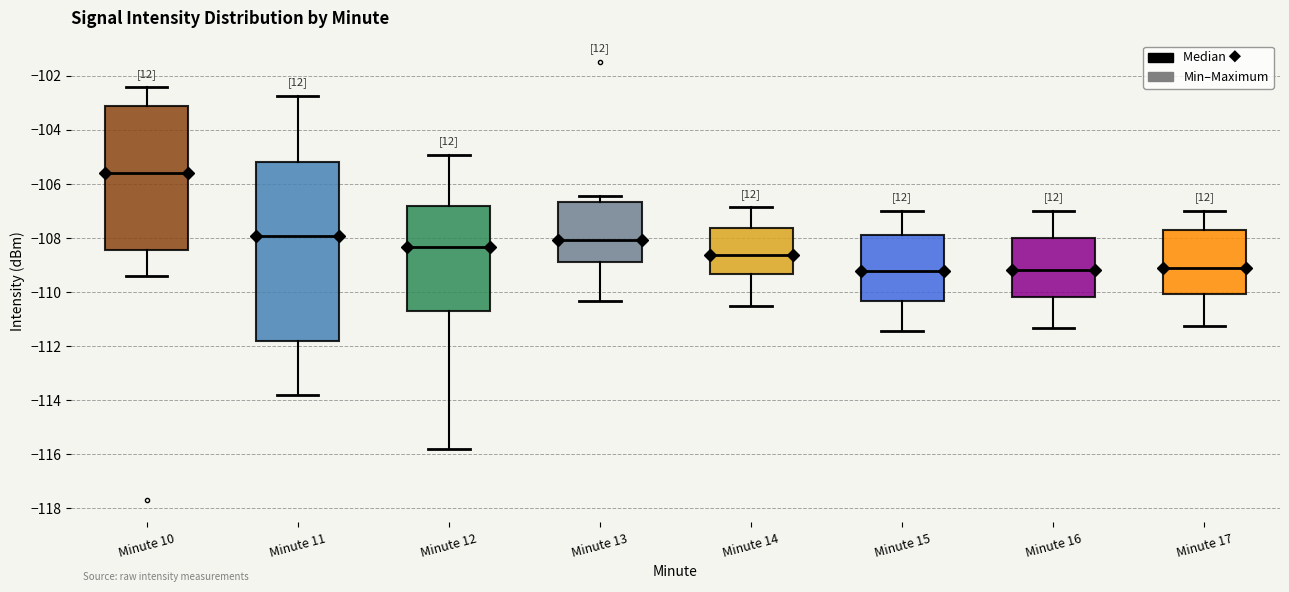

Comparing the boxes themselves (not the whiskers), which one is the tallest?

Minute 11